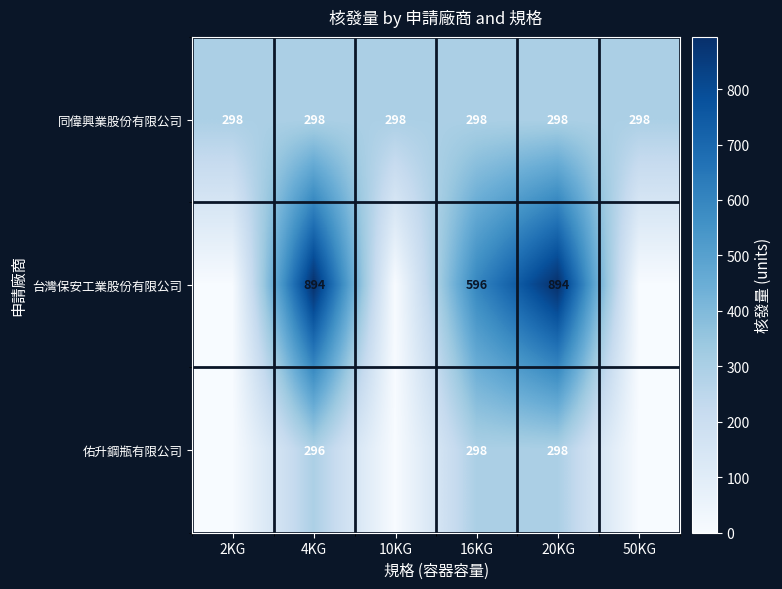

What is the sum of all 同偉興業股份有限公司 values?

1788